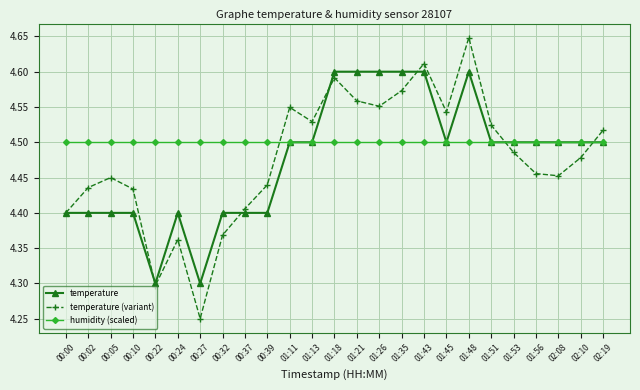

What is the spread (max minus min) of values at 00:02?

0.1